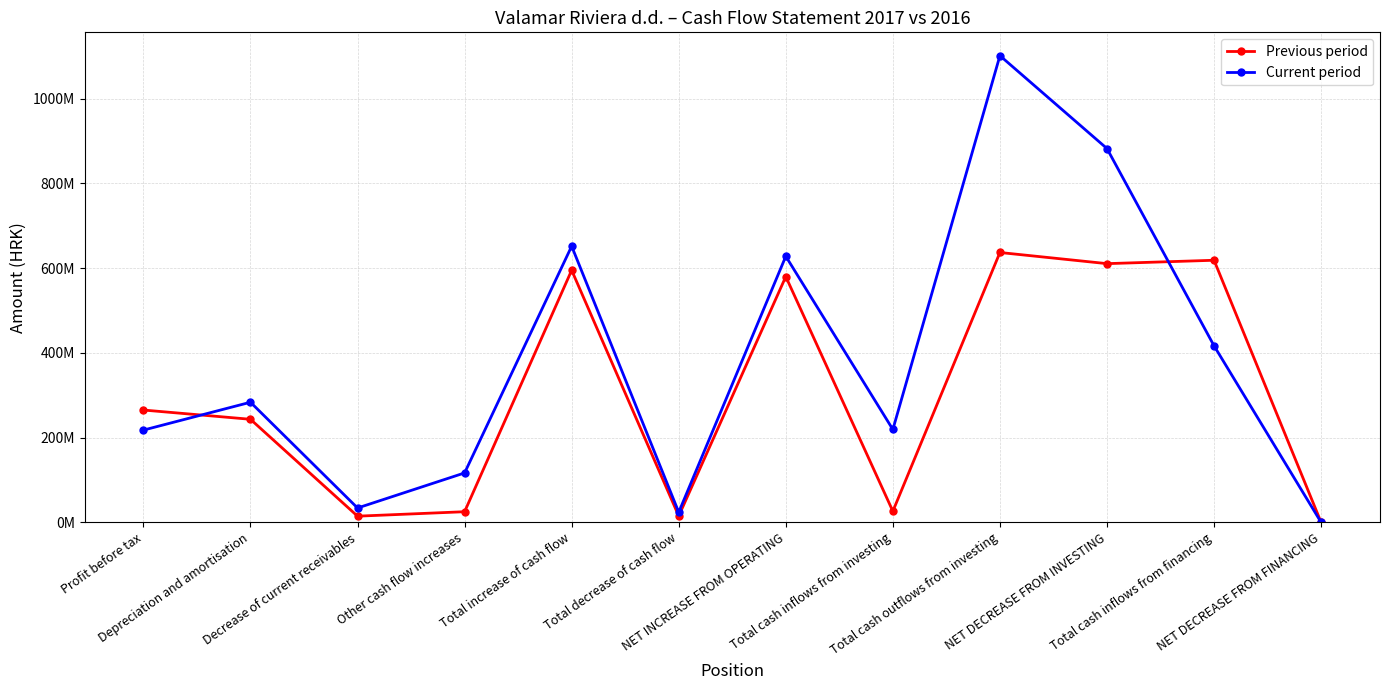

True or false: Current period and Previous period cross at least once.

True